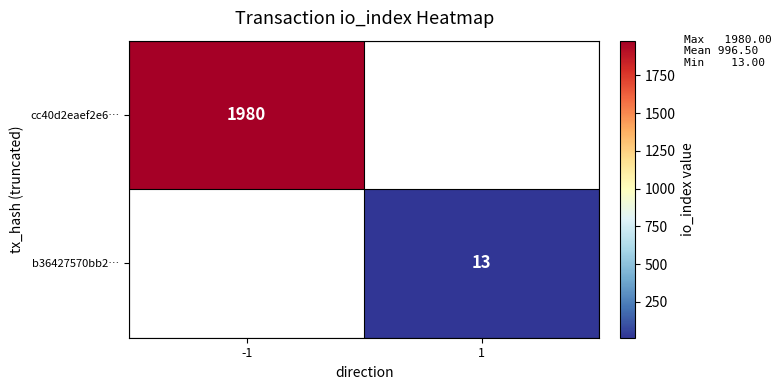

At how many categories does at least one series exceed 1157?

1